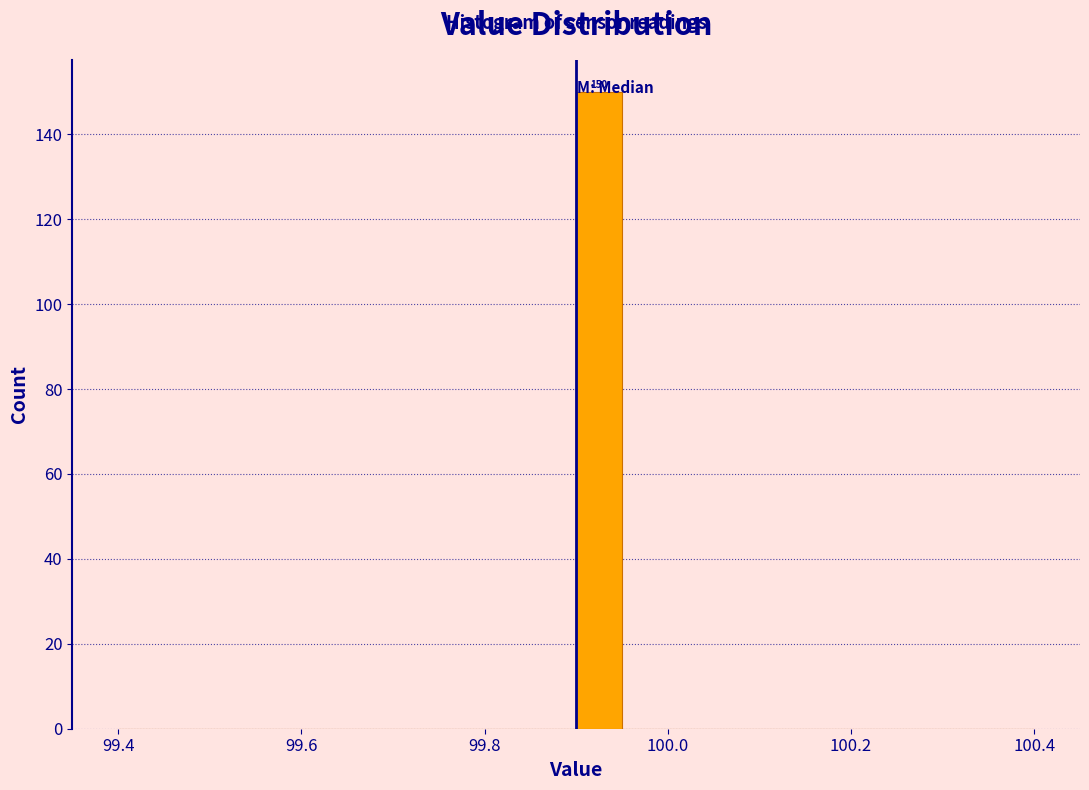

Read against the x-axis, roughly where is the centre of the tallest bar?

99.92